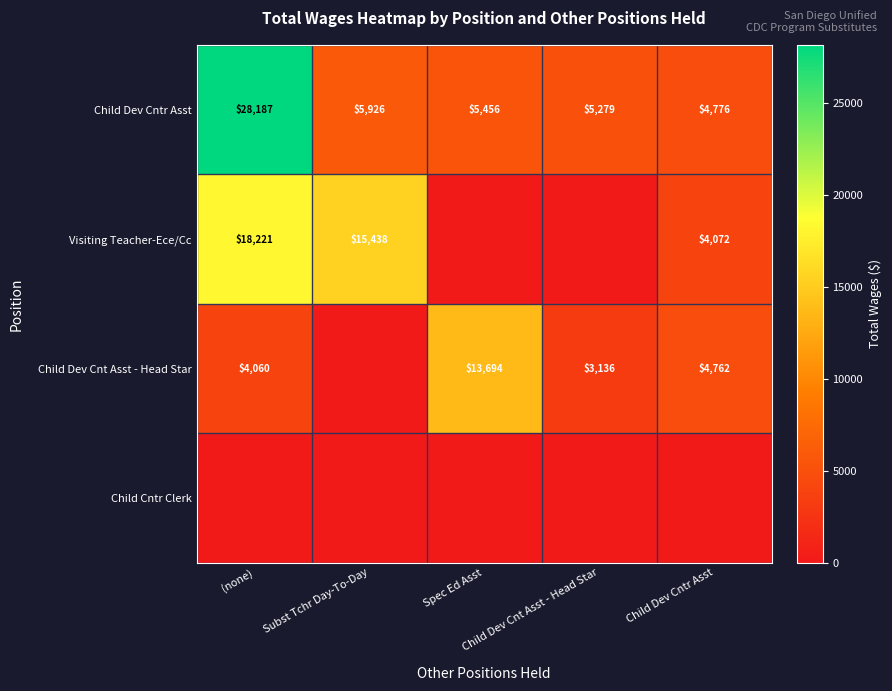

What is the total value across all series at (none)?

50468